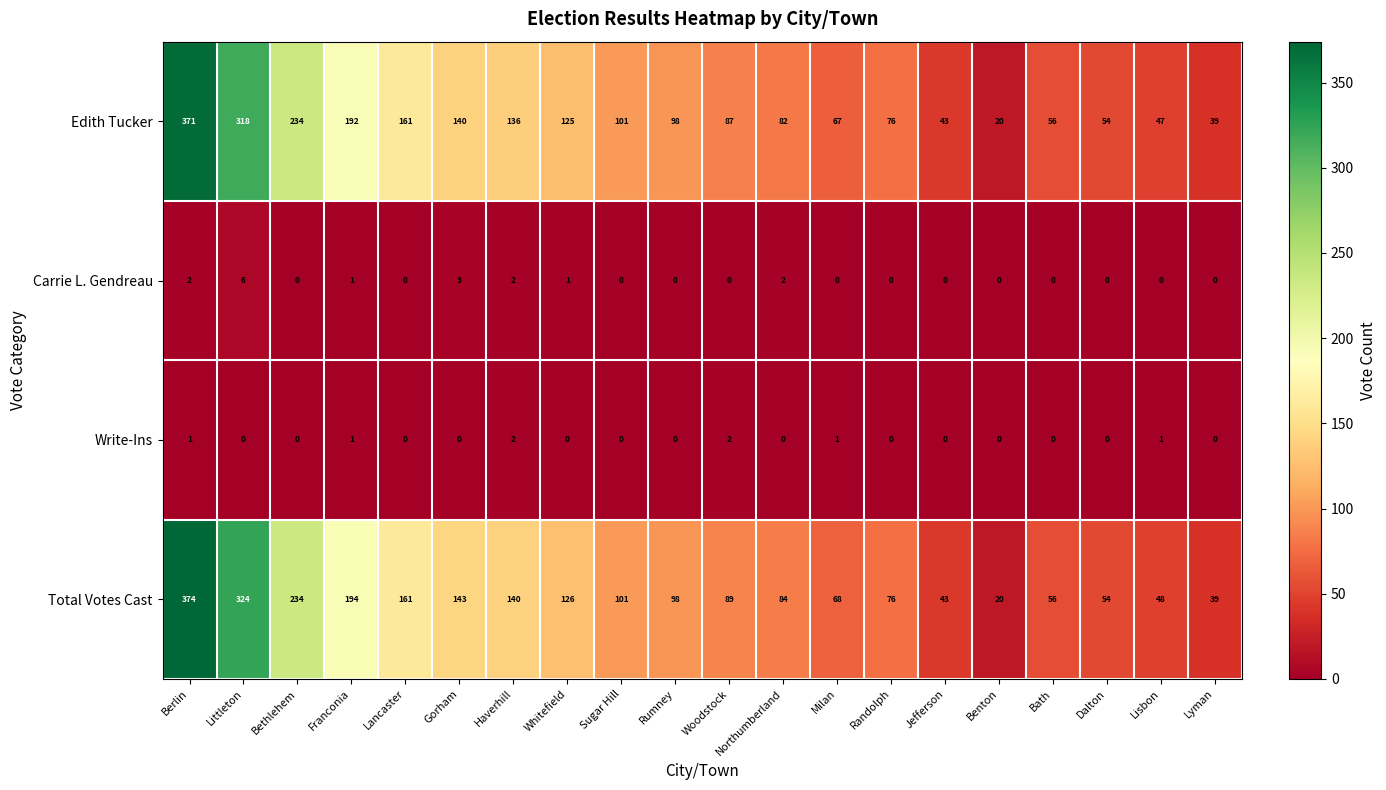

Which series has the largest range (max minus min)?

Total Votes Cast